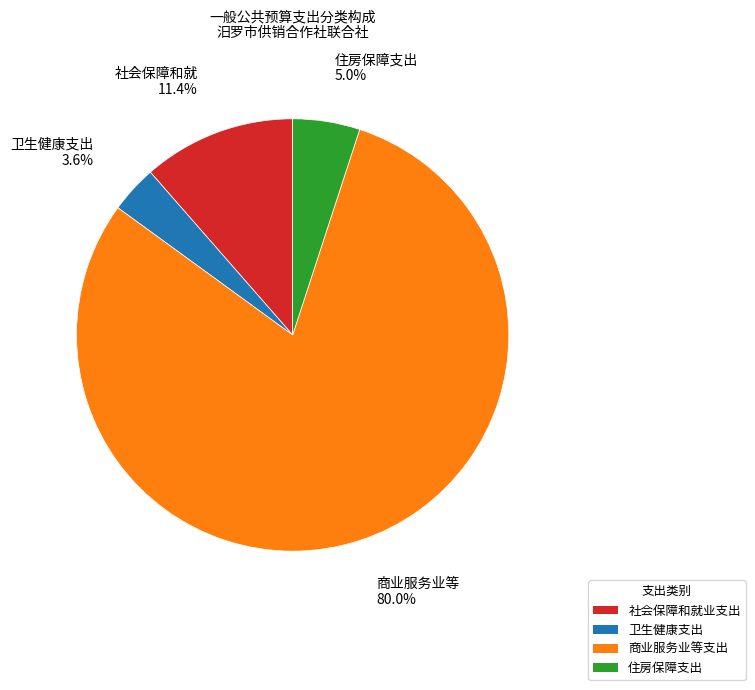

What percentage is NOT represented by 卫生健康支出?

96.4%